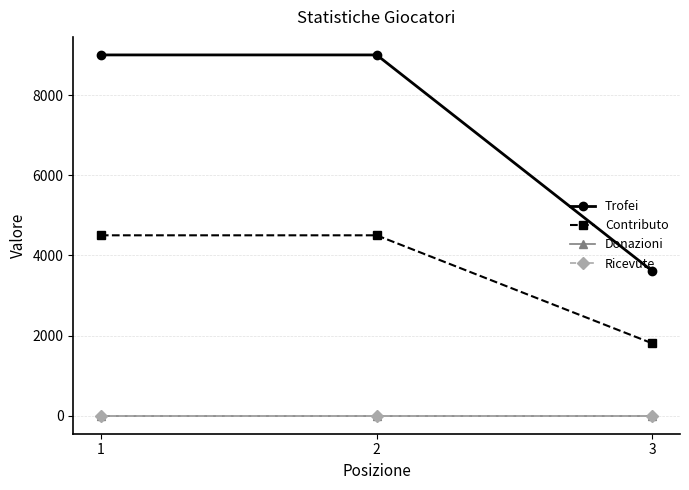

True or false: Trofei has a value of 1652 at 3.

False